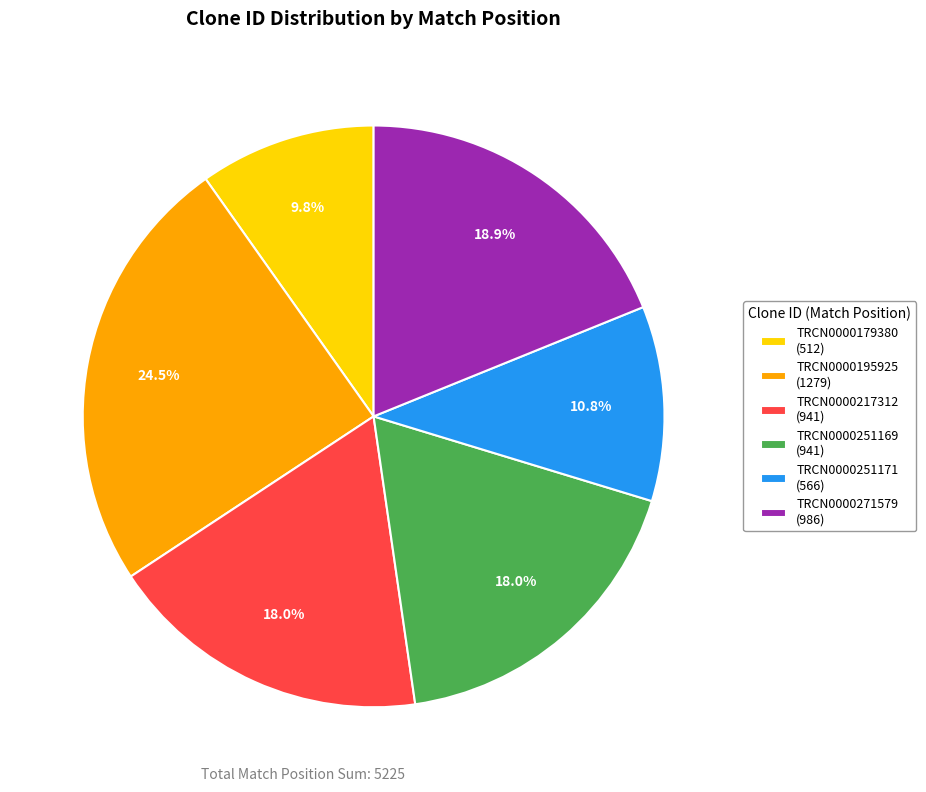

Which slice is the smallest?

TRCN0000179380